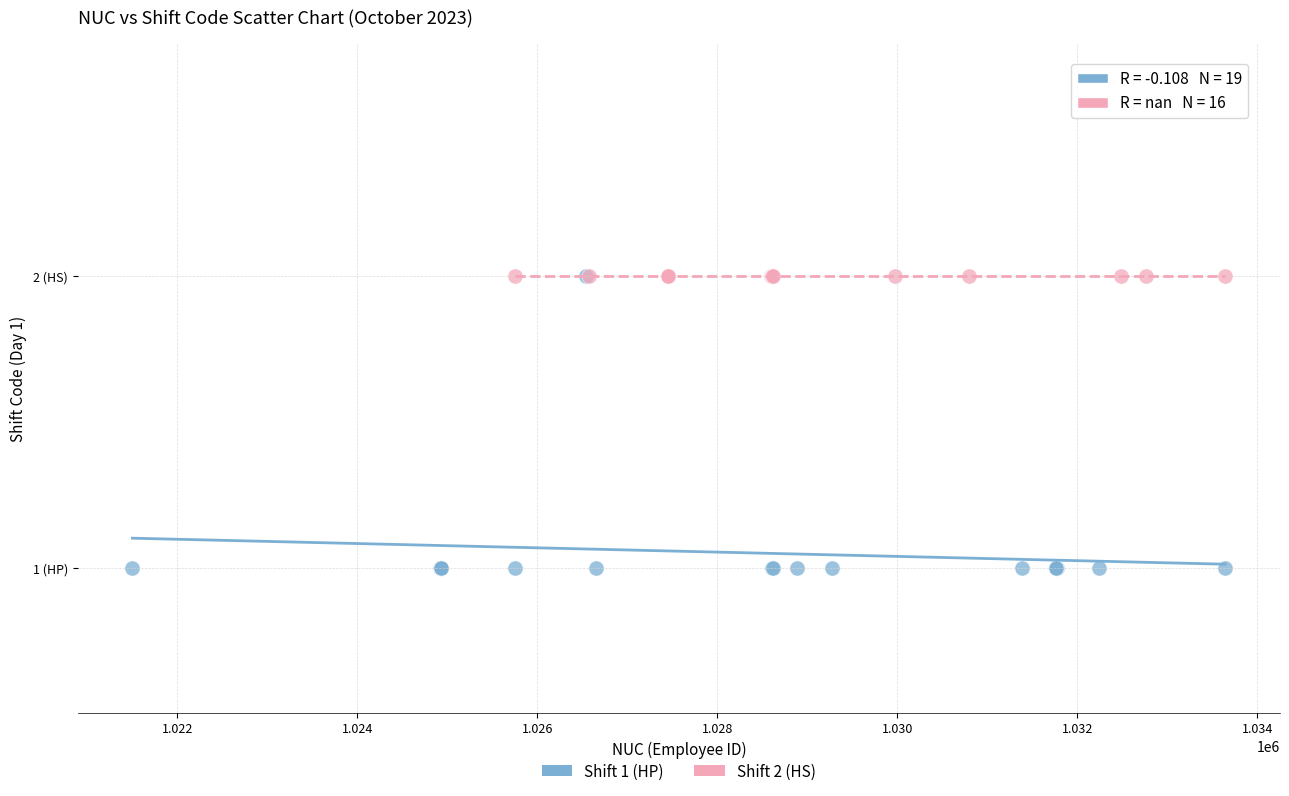

What are all the series names shown in the legend?

Shift 1 (HP), Shift 2 (HS)